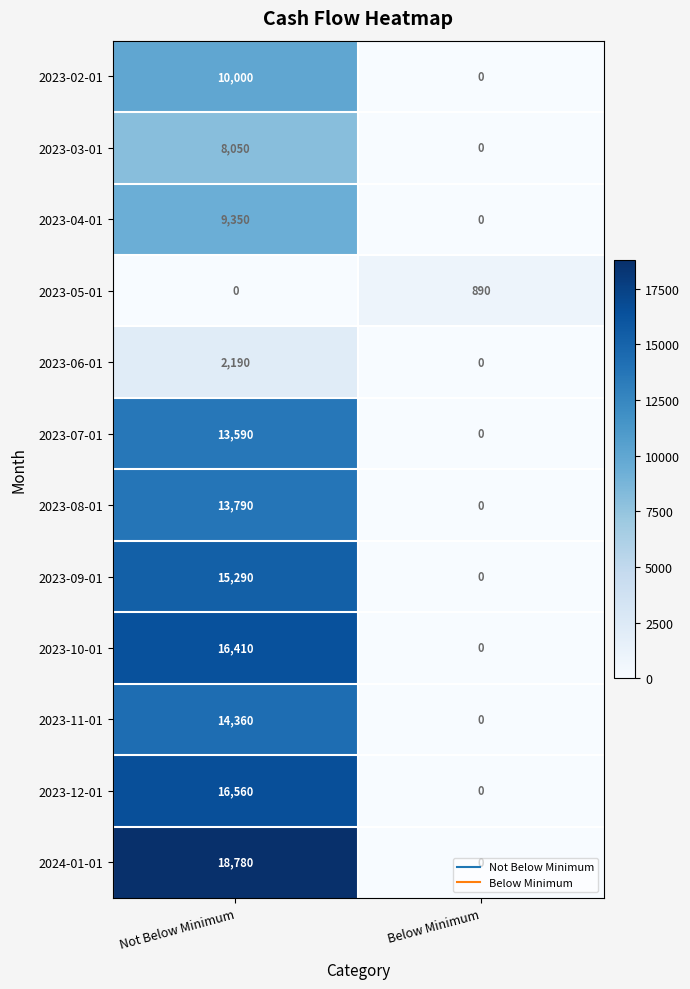

At which label does 2023-02-01 reach its minimum?

Below Minimum